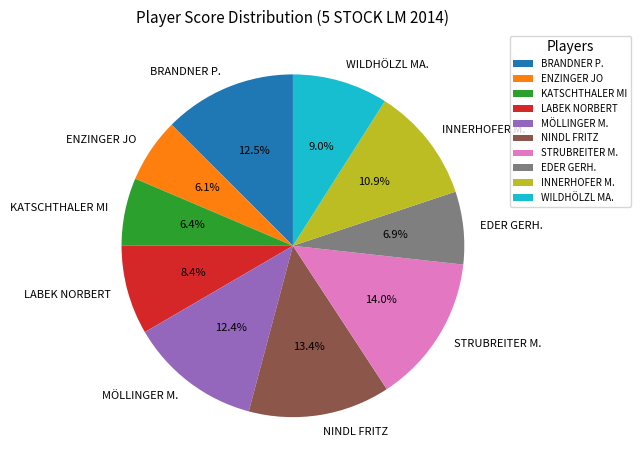

Which has a higher value, KATSCHTHALER MI or INNERHOFER M.?

INNERHOFER M.